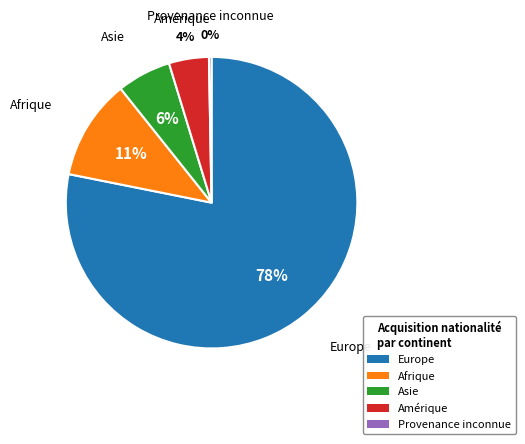

Is there a majority slice in this chart?

Yes